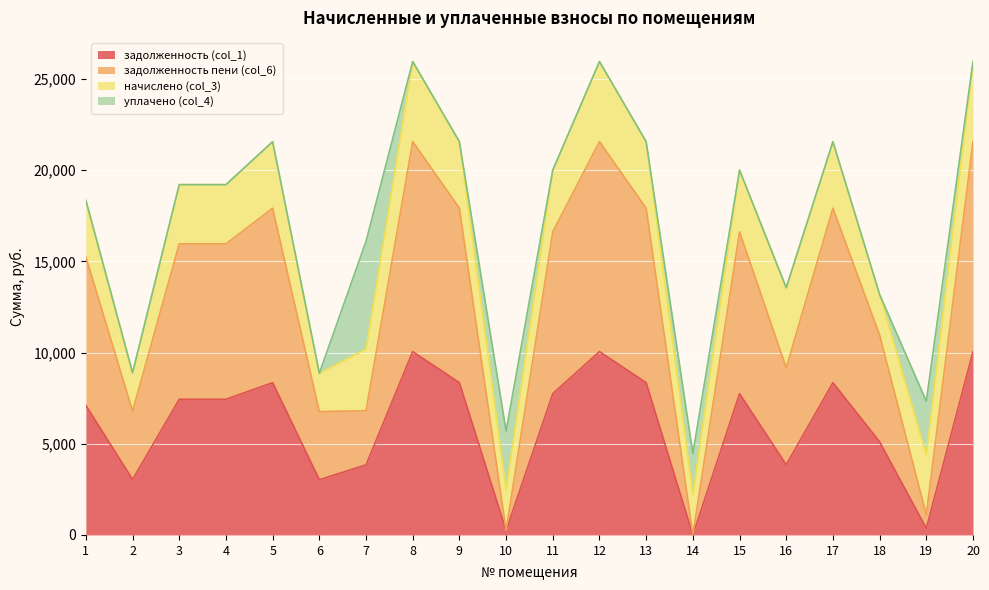

What is the average value of the задолженность (col_1) series?

6025.0